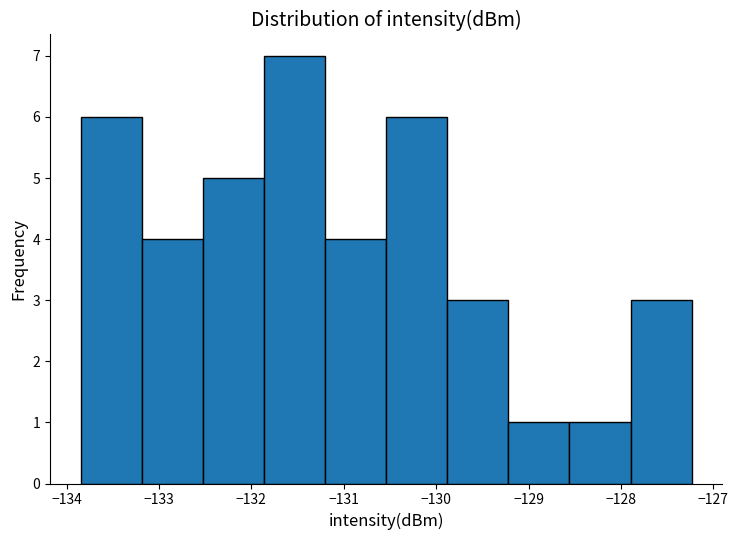

Reading left to right, transcribe this chart: for each bar, give the range it covers on the x-axis and its height. Neither the bar edges nor the heights are printed on the chart, so give them approximately, as read against the axes.

-133.8 to -133.2: 6
-133.2 to -132.5: 4
-132.5 to -131.9: 5
-131.9 to -131.2: 7
-131.2 to -130.5: 4
-130.5 to -129.9: 6
-129.9 to -129.2: 3
-129.2 to -128.6: 1
-128.6 to -127.9: 1
-127.9 to -127.2: 3